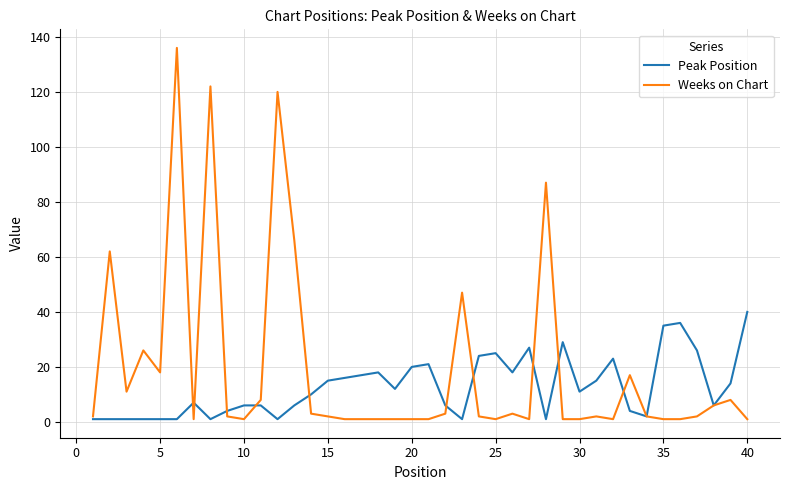

Which series has the largest total across all categories?

Weeks on Chart